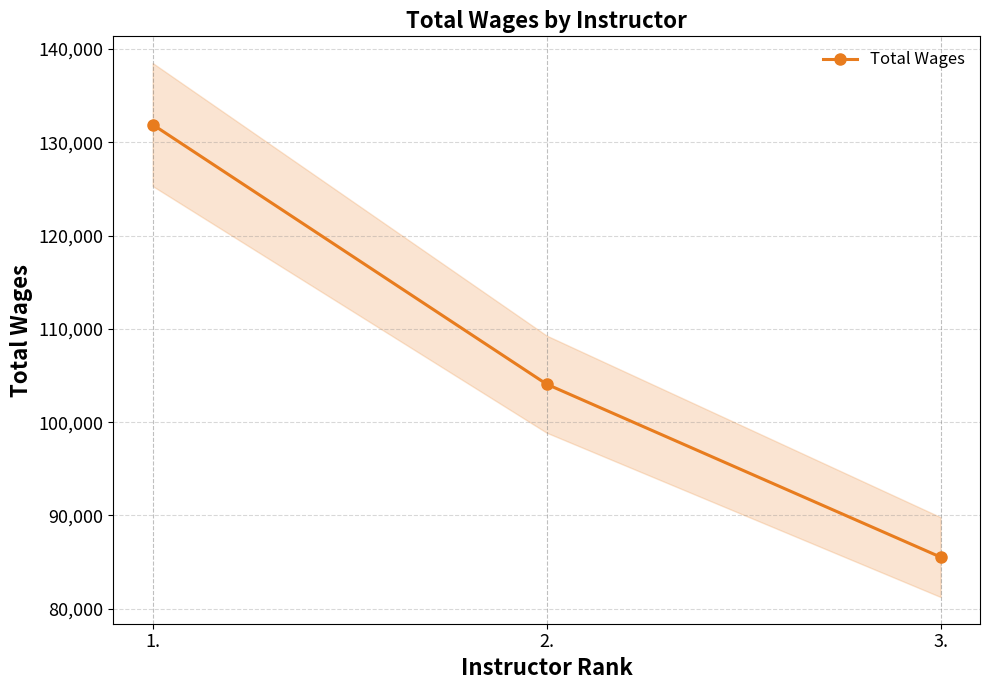

What is the ratio of the value at 2. to the value at 1.?

0.8